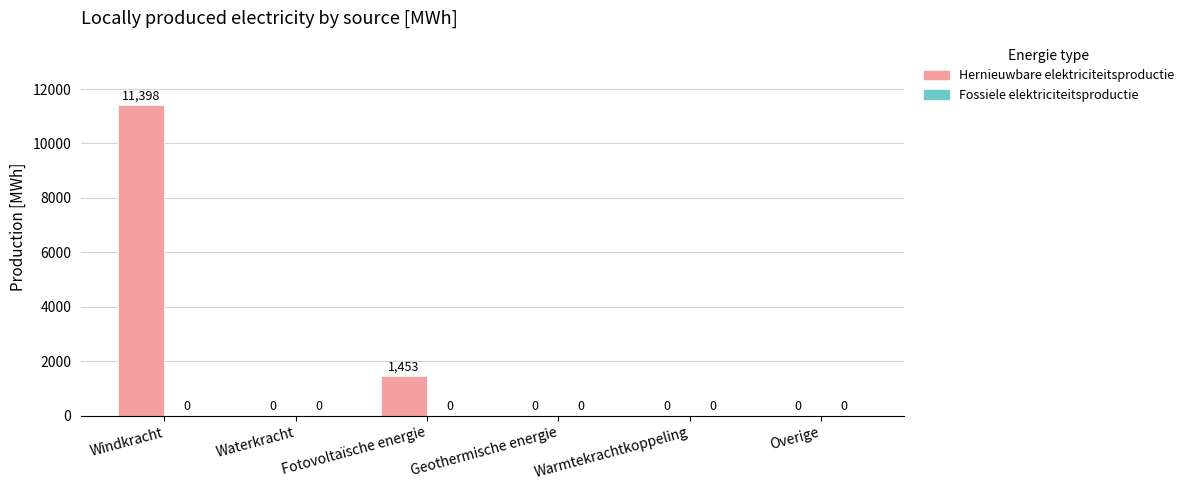

What is the maximum value shown in the chart?

11397.9